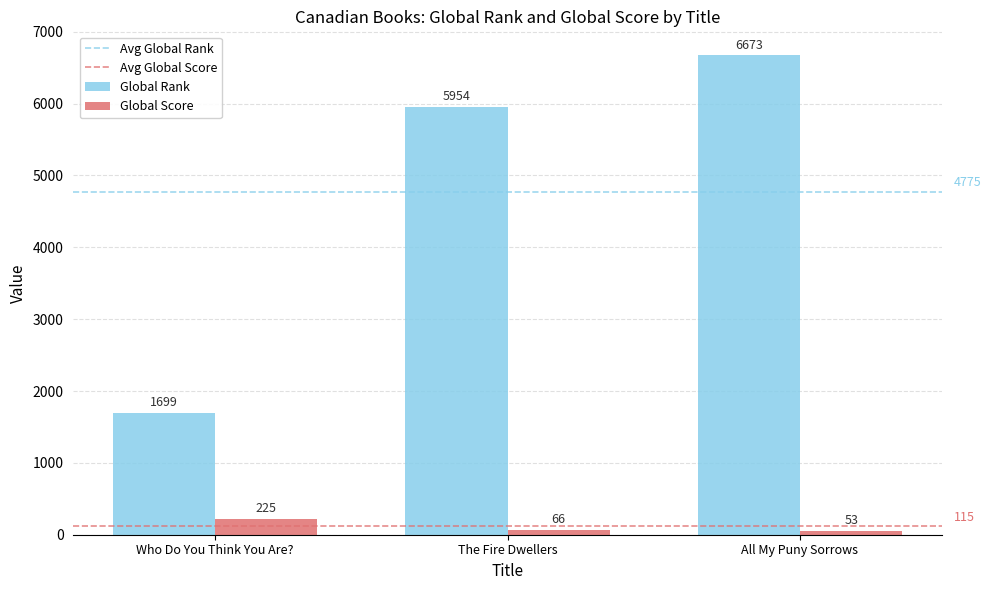

Which series has the largest total across all categories?

Global Rank